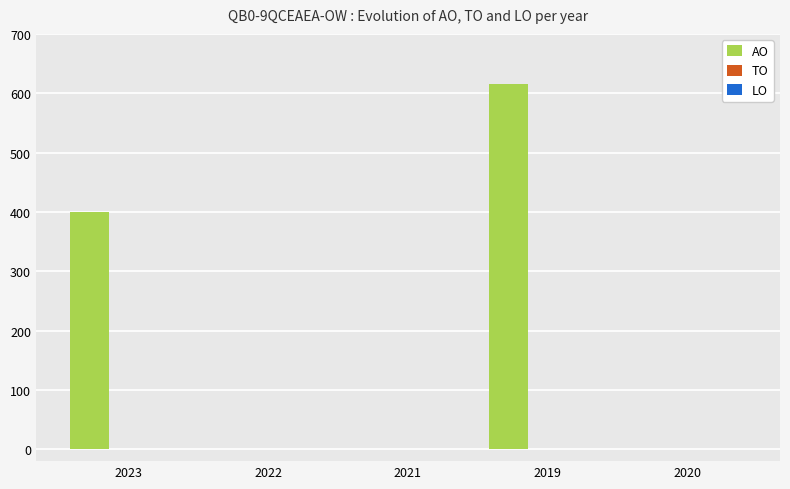

What is the sum of all values?

1015